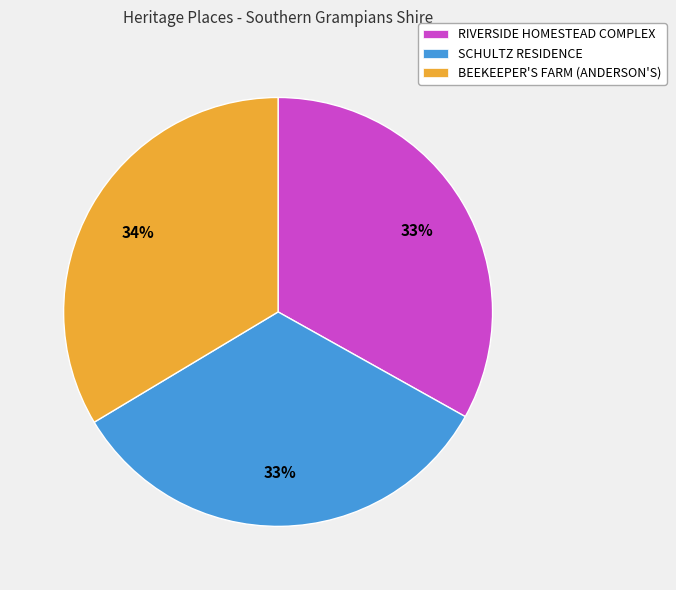

Approximately how many times larger is the value at BEEKEEPER'S FARM (ANDERSON'S) compared to SCHULTZ RESIDENCE?

1.0